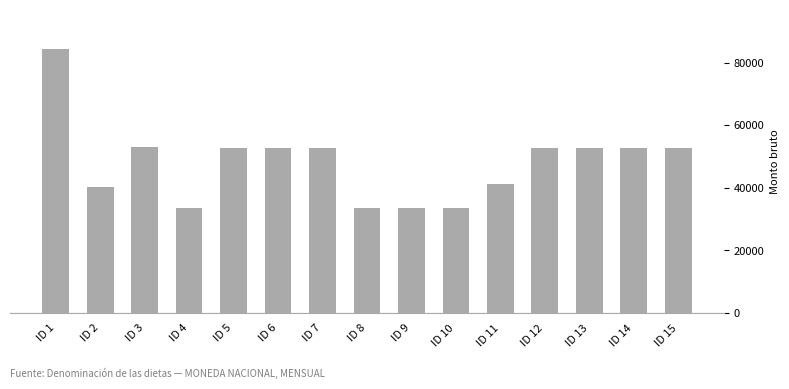

How many data points does each series have?

15